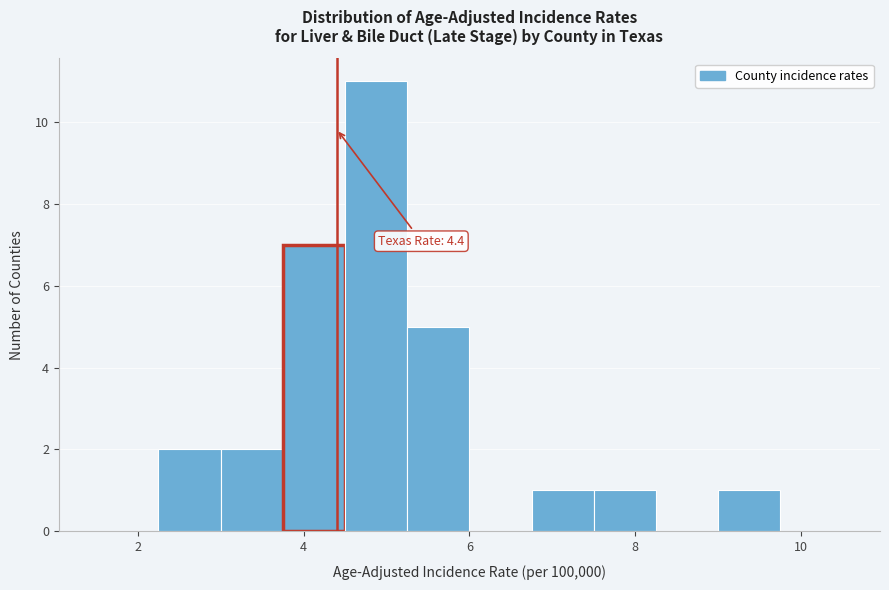

Read against the x-axis, roughly where is the centre of the tallest bar?

4.8